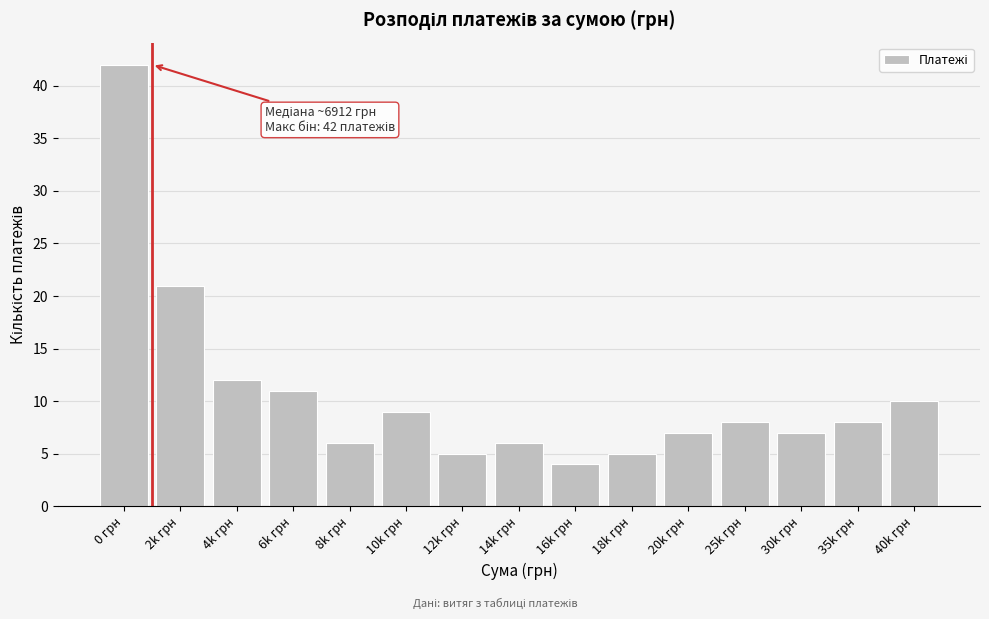

Reading right to left, what are all the values shown in this chart?

40k грн=10	35k грн=8	30k грн=7	25k грн=8	20k грн=7	18k грн=5	16k грн=4	14k грн=6	12k грн=5	10k грн=9	8k грн=6	6k грн=11	4k грн=12	2k грн=21	0 грн=42